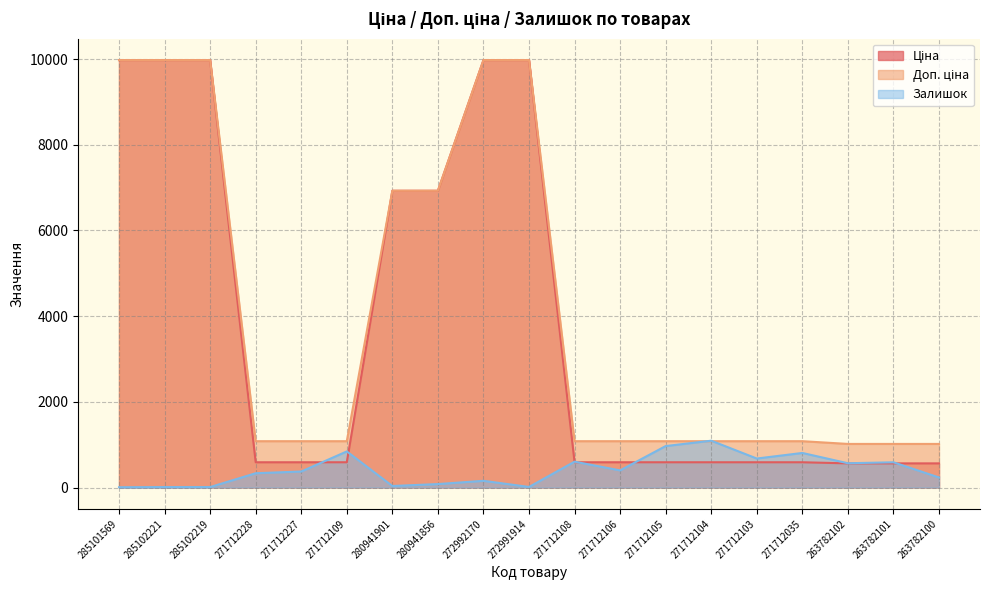

Is it true that Ціна equals 9975.0 at 285102219?

True